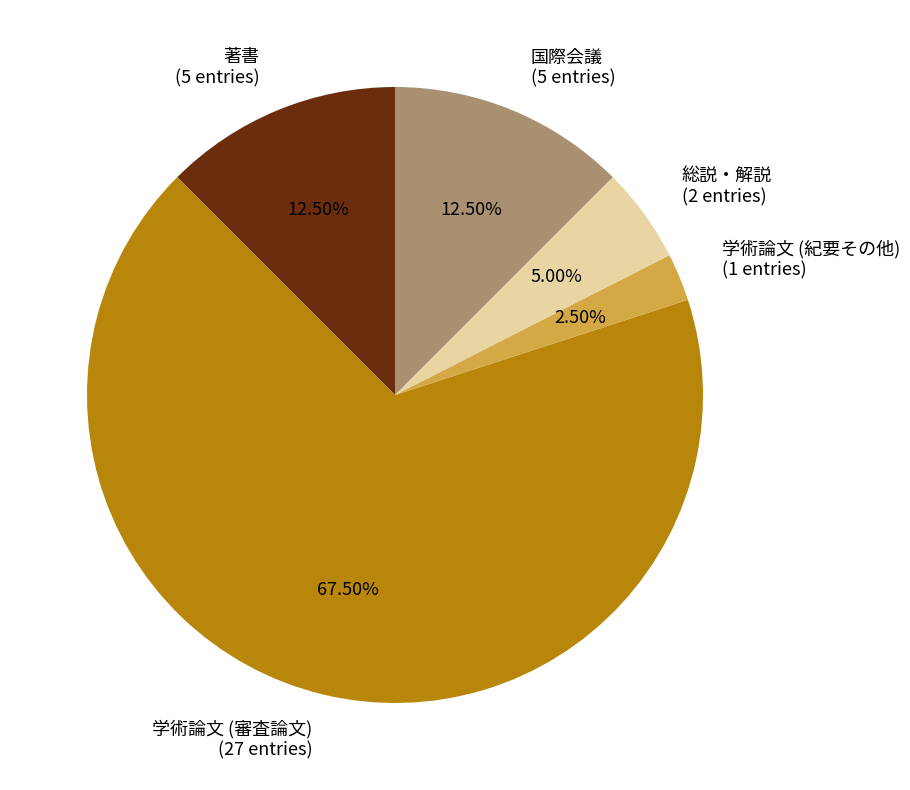

Does 学術論文 (審査論文) account for over 50% of the chart?

Yes